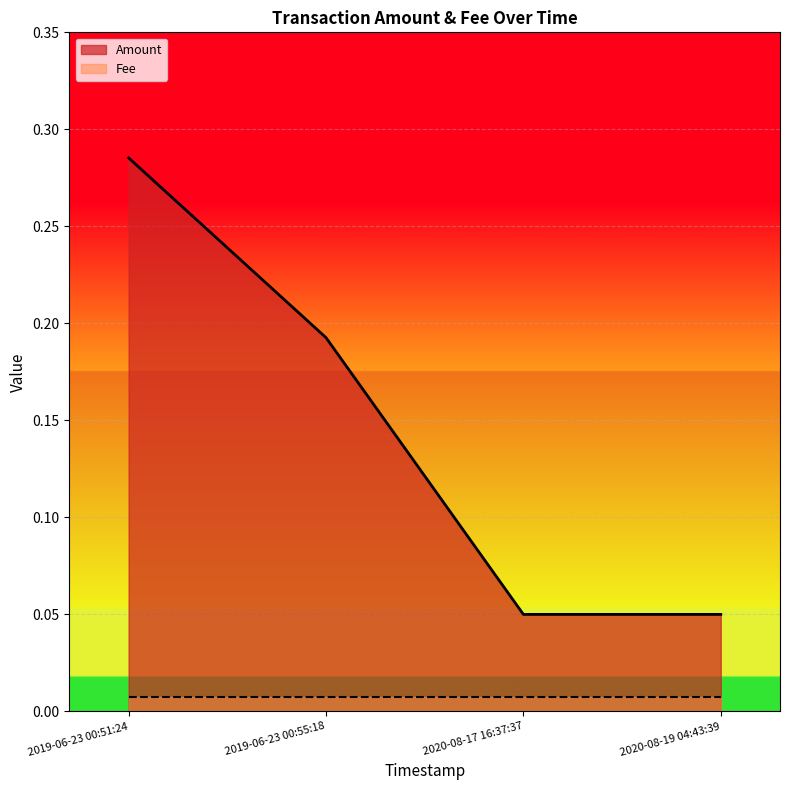

The chart shows a value of 0.3 at 2019-06-23 00:55:18. True or false?

False